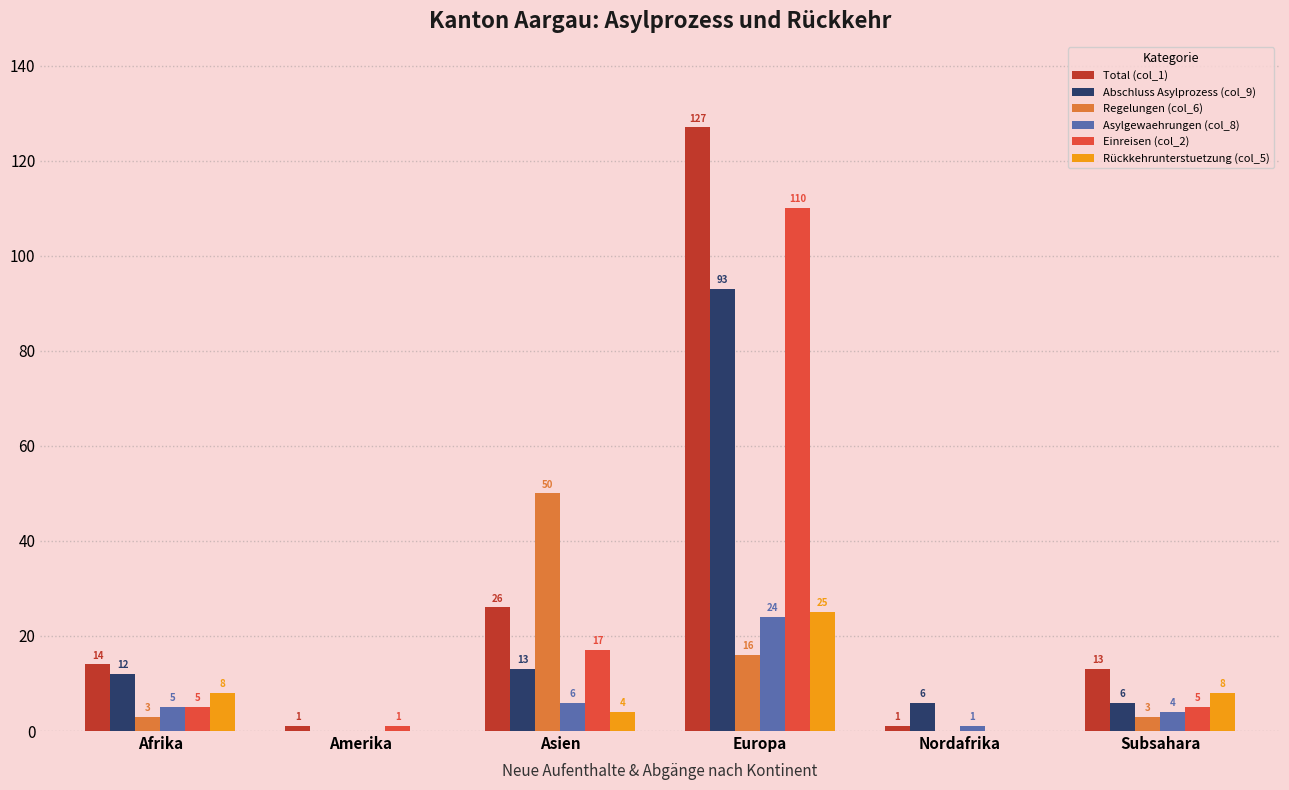

What is the average value of the Asylgewaehrungen (col_8) series?

7